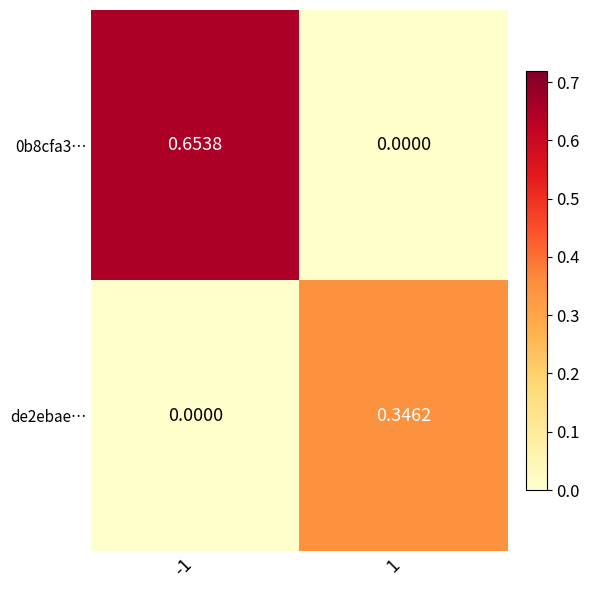

At how many categories does at least one series exceed 0?

2